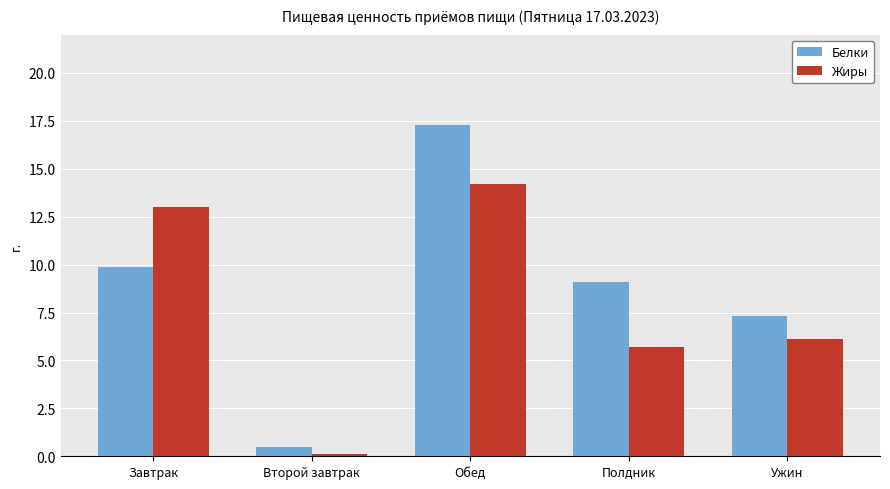

List the series in order of their overall mean, highest first.

Белки, Жиры